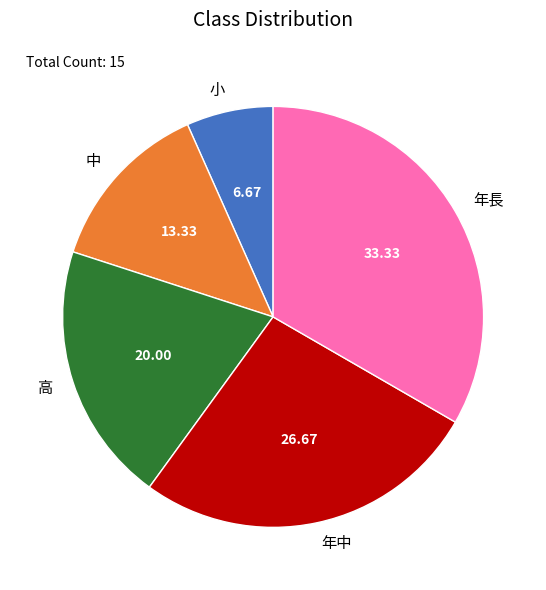

Rank the categories by value from highest to lowest.

年長, 年中, 高, 中, 小